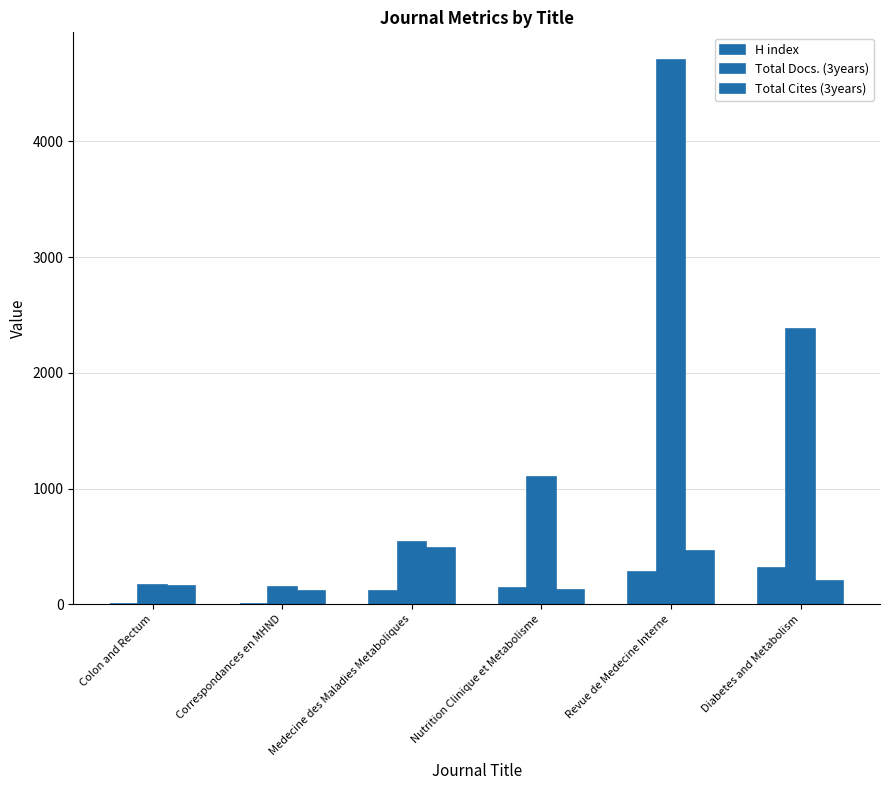

Are the bars horizontal?

No